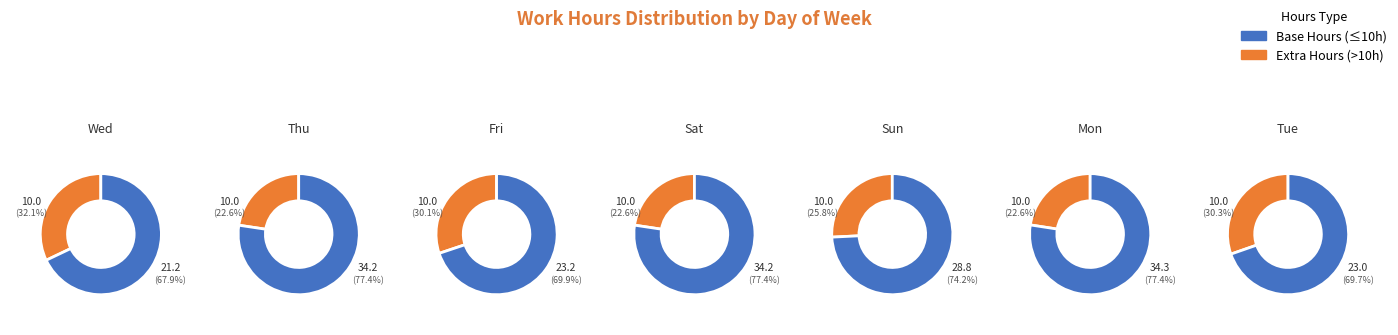

Combined, do 18-Tue and 22-Sat account for over 50%?

No